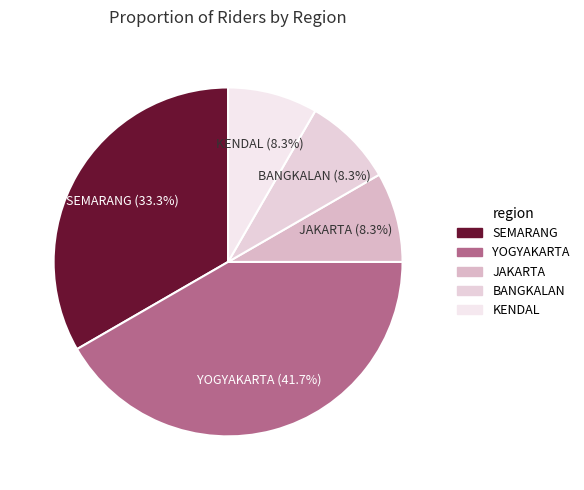

Is it true that SEMARANG is 33% of the pie?

True